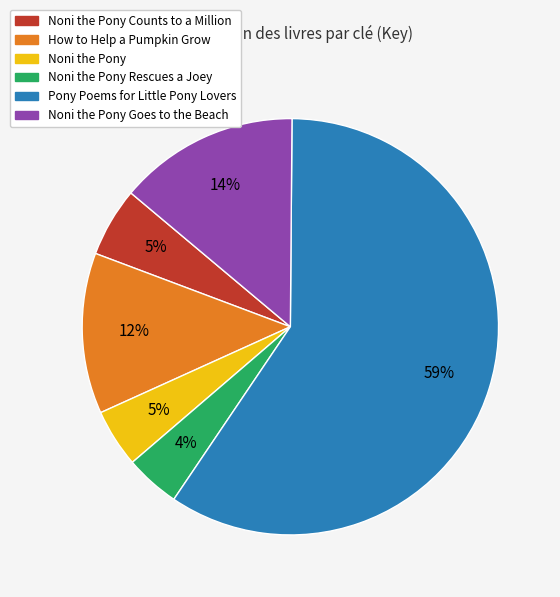

Count the number of slices in the pie.

6